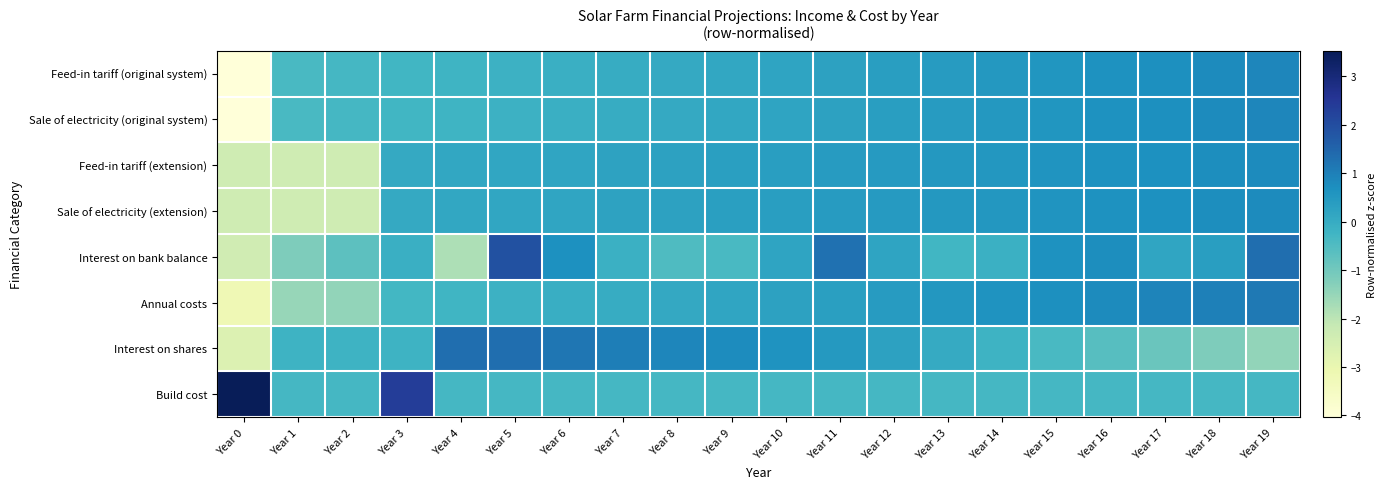

Which has a higher value, Year 5 or Year 9?

Year 9